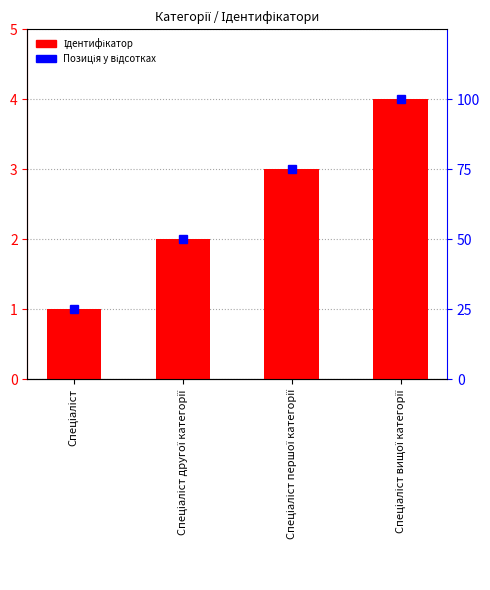

What is the difference between the Позиція у відсотках values at Спеціаліст першої категорії and Спеціаліст?

50